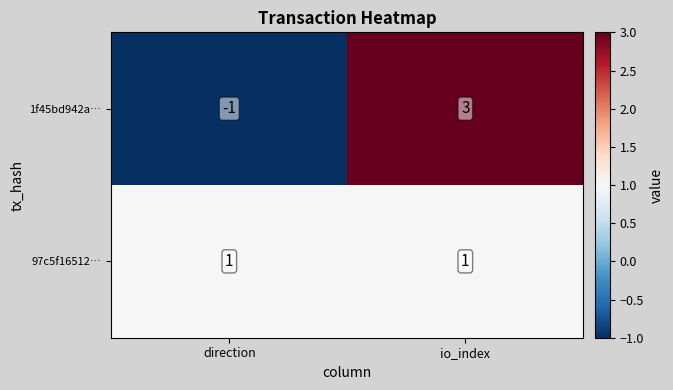

Which category has the highest value across all series?

io_index